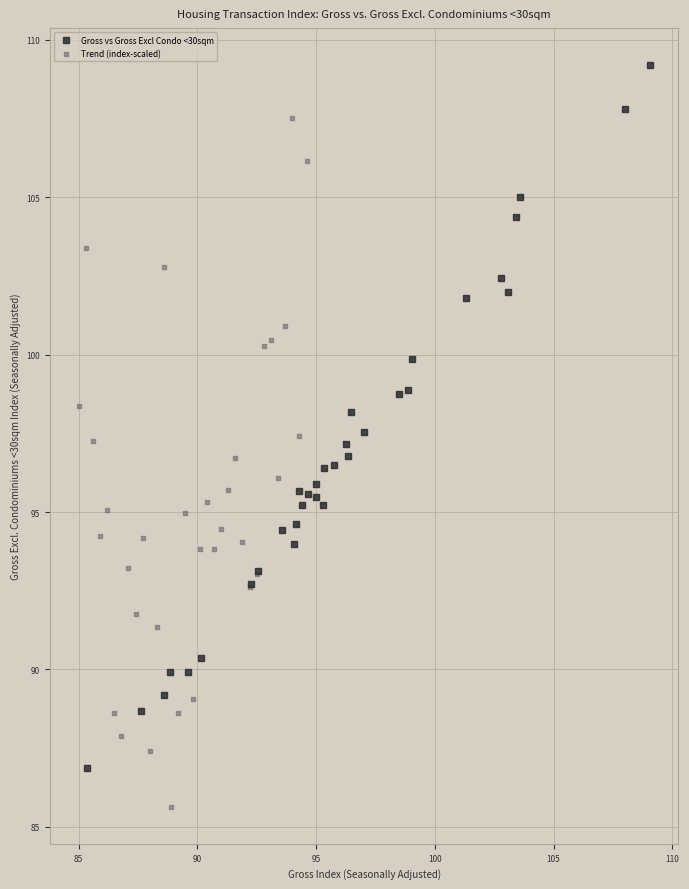

Which series reaches the minimum Y coordinate?

Trend (index-scaled)